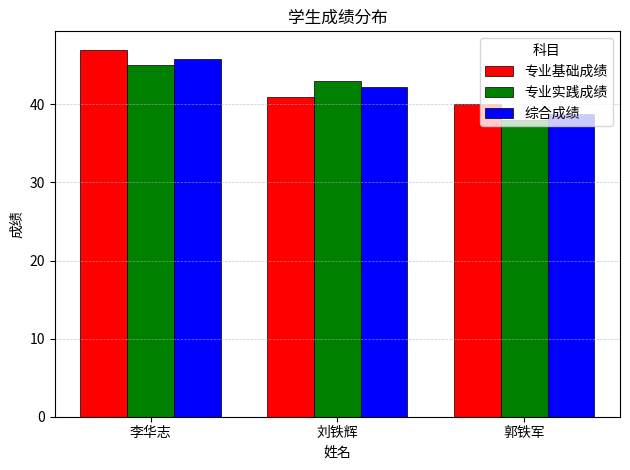

Where does the 综合成绩 series first go above 42?

李华志